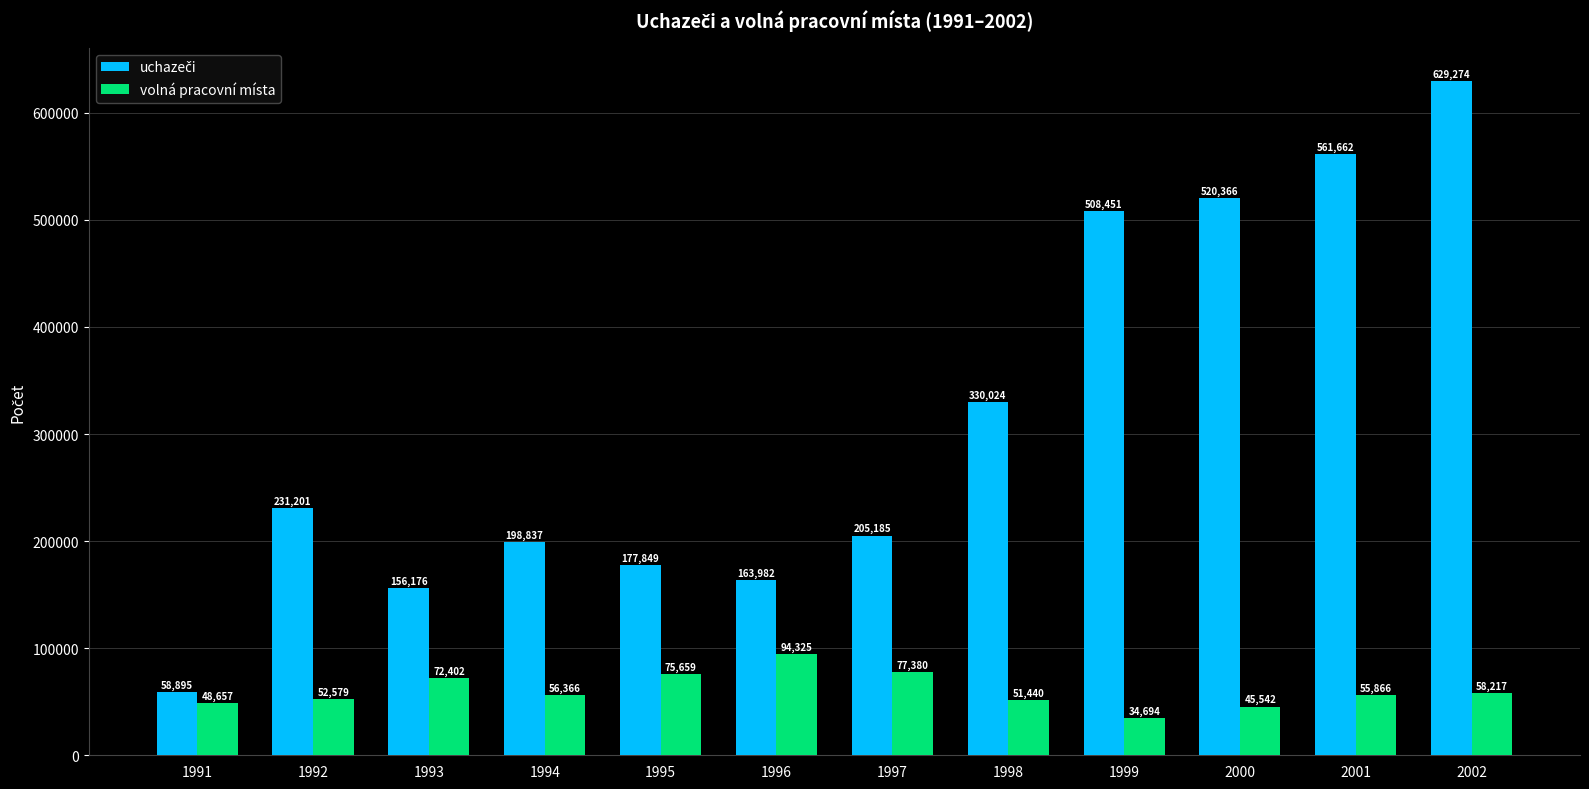

What is the sum of the volná pracovní místa values at 1998 and 1991?

100097